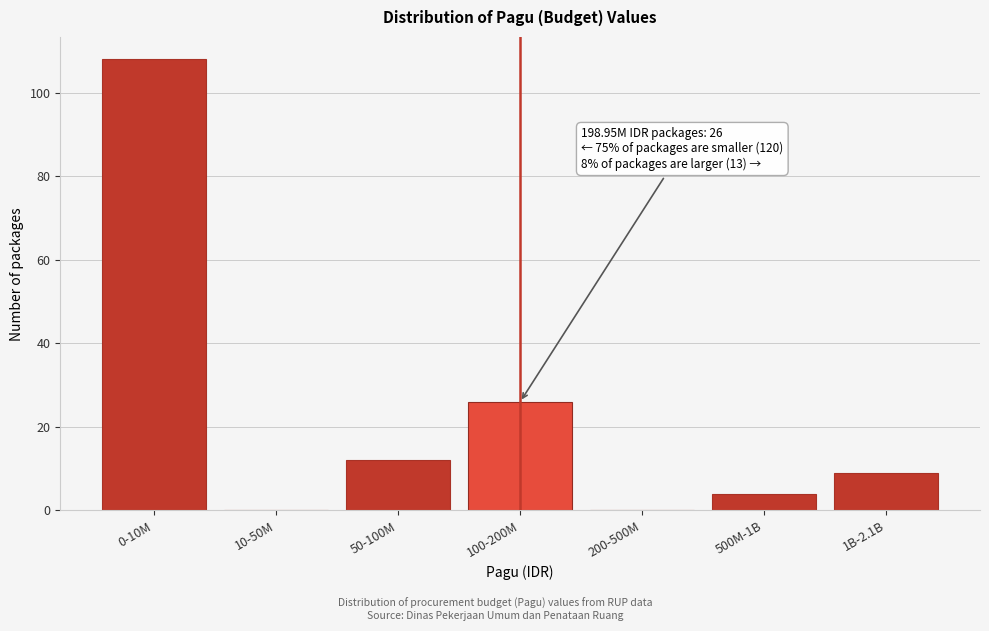

Reading right to left, extract all data points from this chart.

1B-2.1B=9	500M-1B=4	200-500M=0	100-200M=26	50-100M=12	10-50M=0	0-10M=108